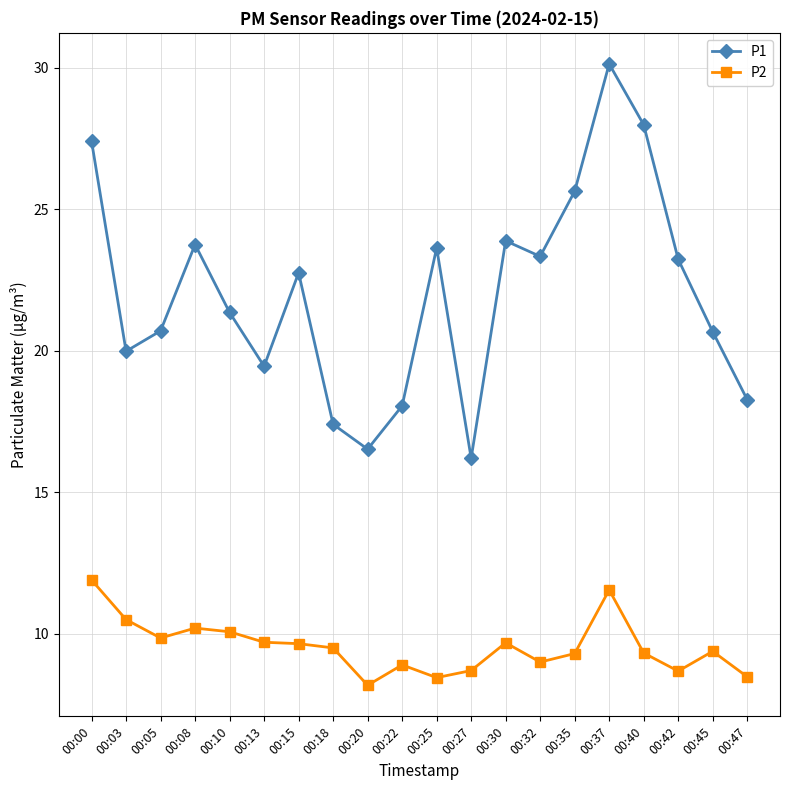

True or false: P2 and P1 intersect in this chart.

False